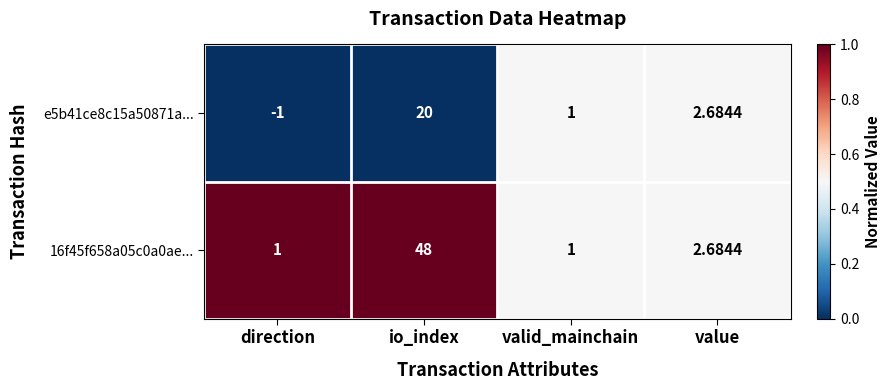

How many series are shown in this chart?

2